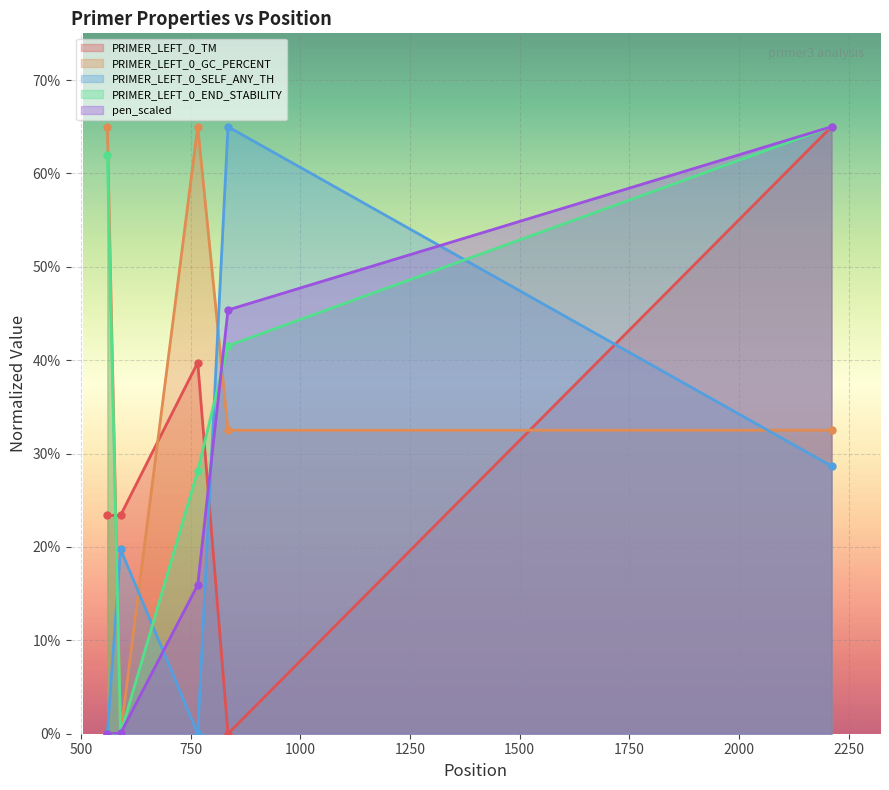

The PRIMER_LEFT_0_END_STABILITY series shows 0.0 at 590. True or false?

True